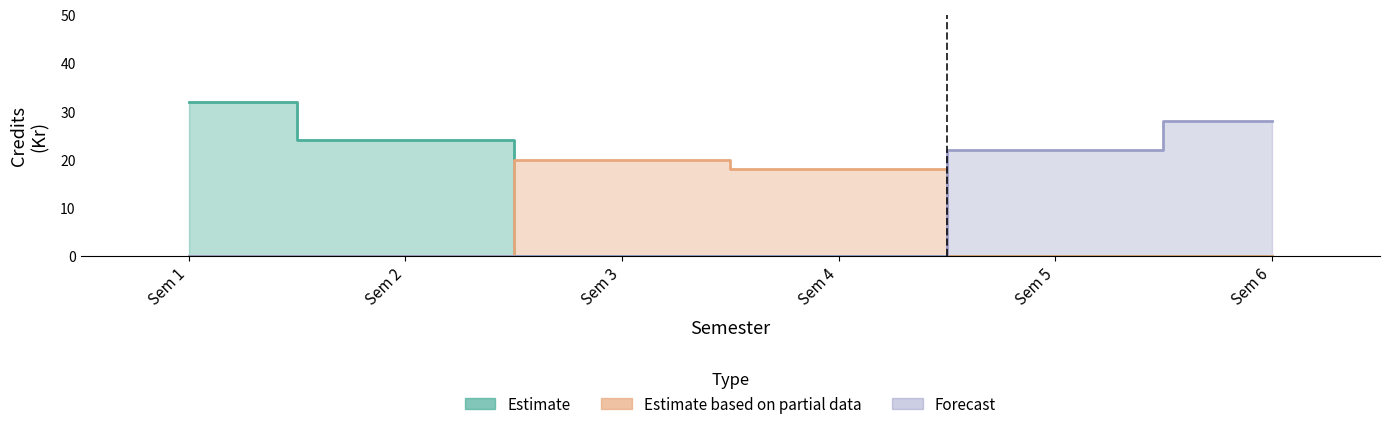

True or false: Forecast and Estimate cross at least once.

False